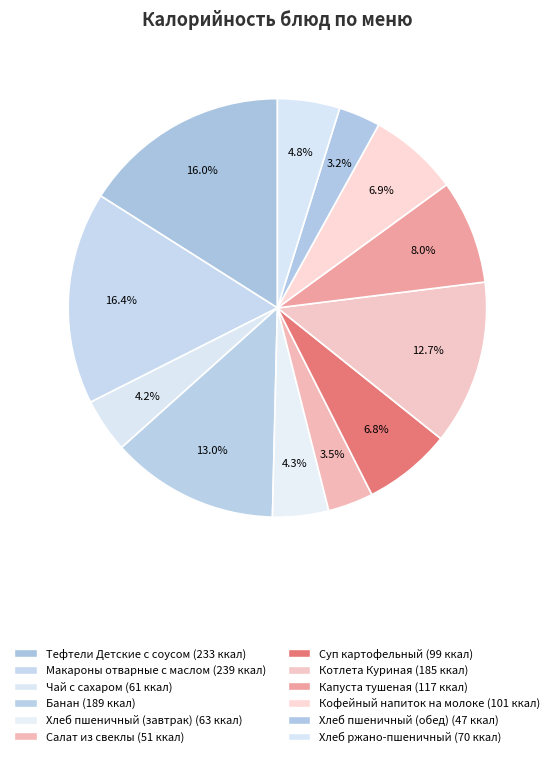

Count the number of slices in the pie.

12